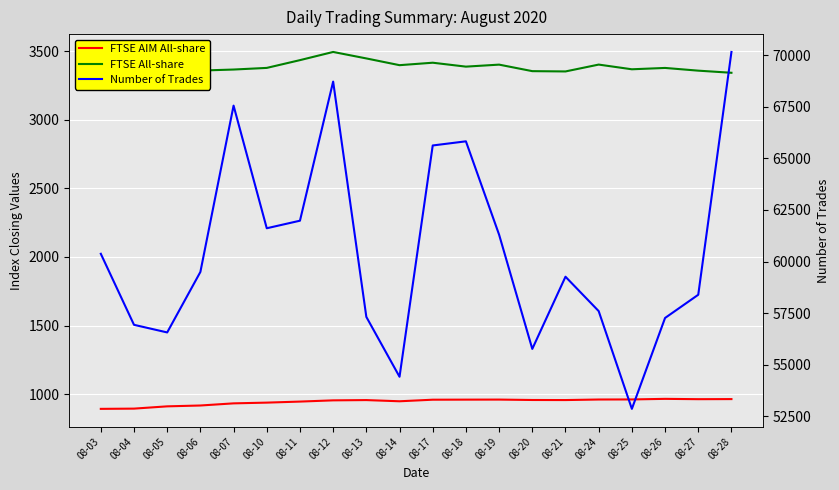

True or false: FTSE AIM All-share and Number of Trades cross at least once.

False